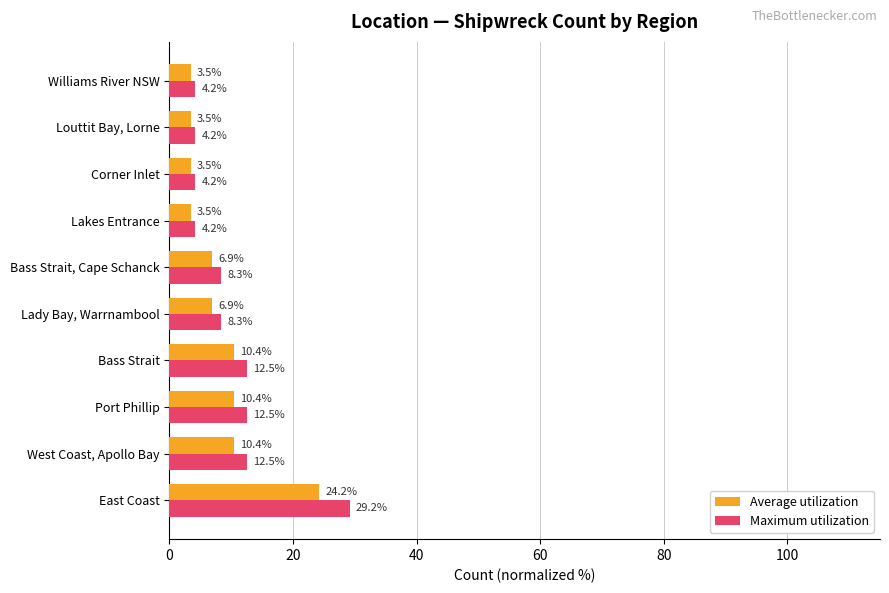

Rank the series by their average value, from lowest to highest.

Average utilization, Maximum utilization